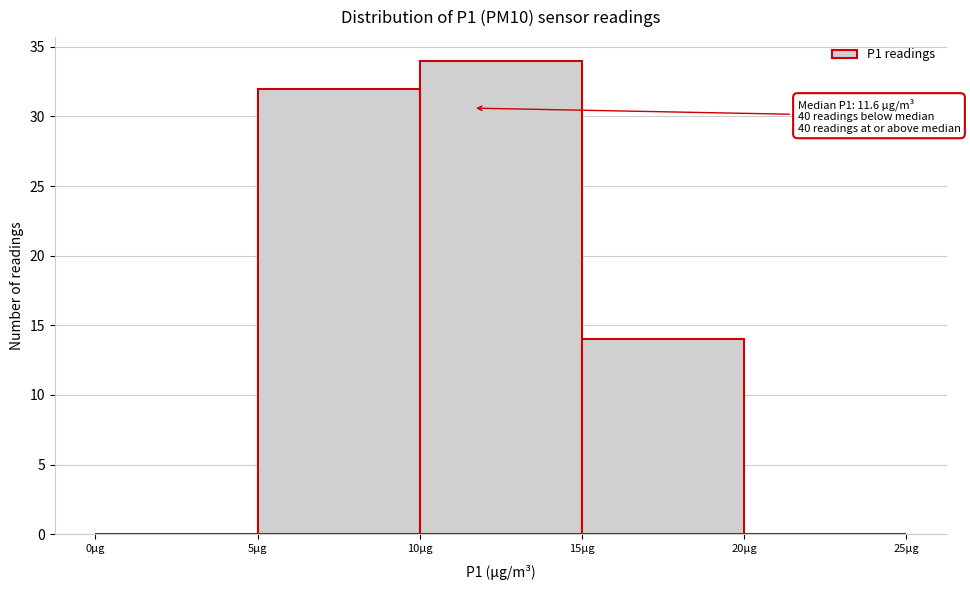

Over which range of the x-axis is the bar tallest?

10 to 15